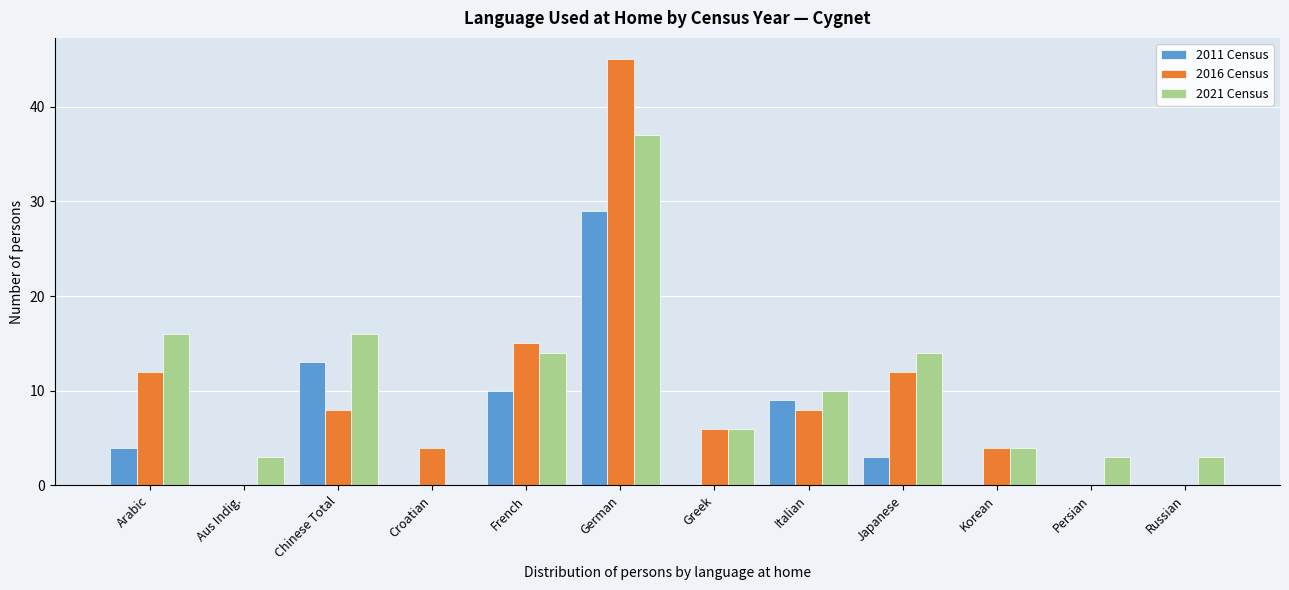

Which series changed the most between French and German?

2016 Census